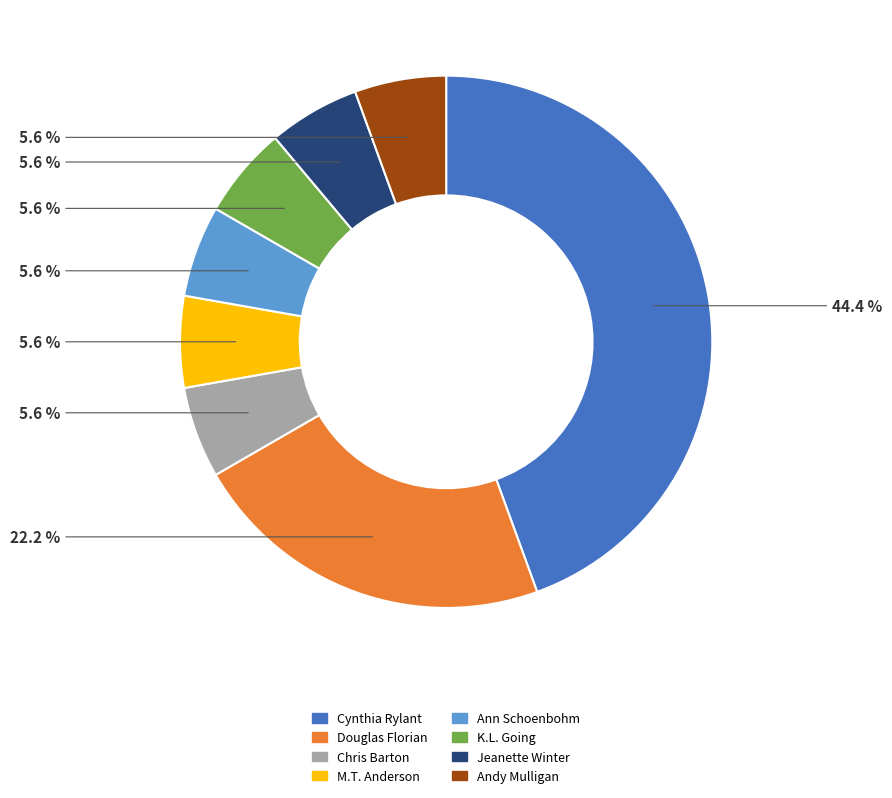

Is it true that Douglas Florian is 35% of the pie?

False